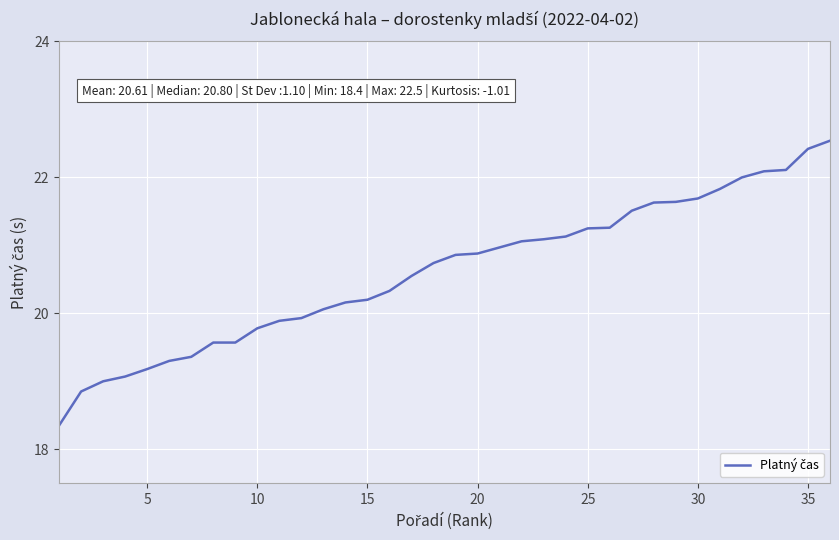

What is the smallest value displayed?

18.4